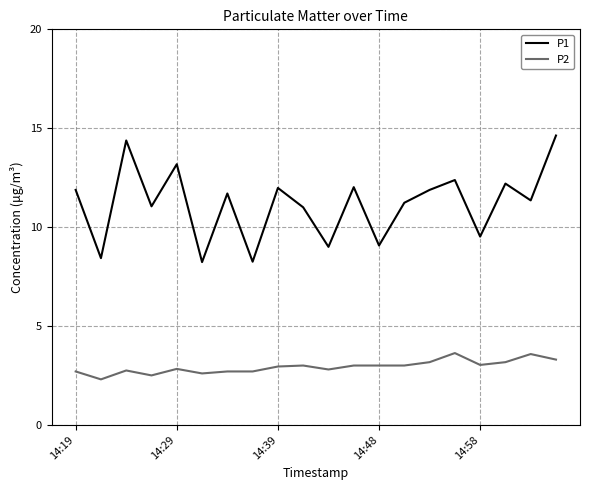

What is the maximum value shown in the chart?

14.6